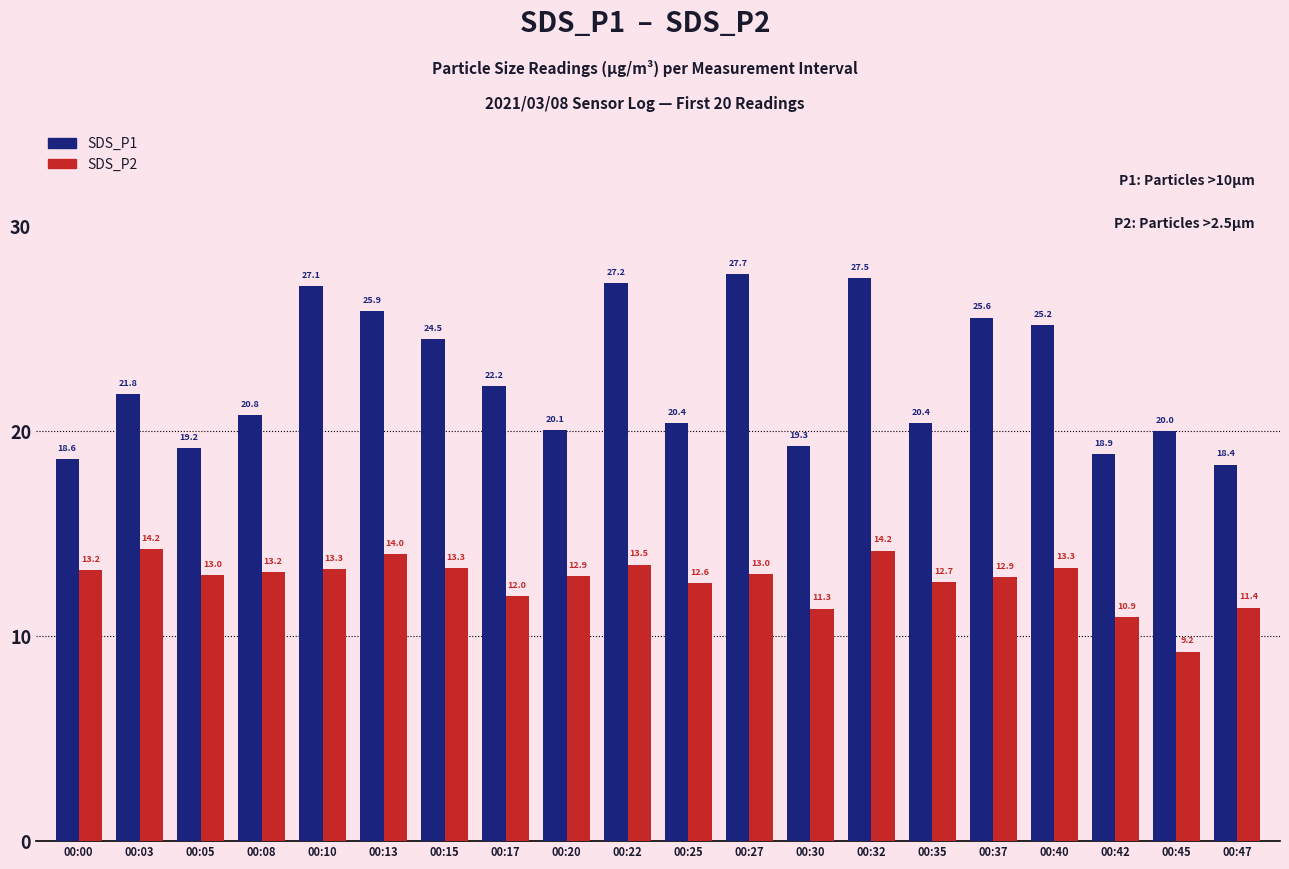

Which series has the largest range (max minus min)?

SDS_P1